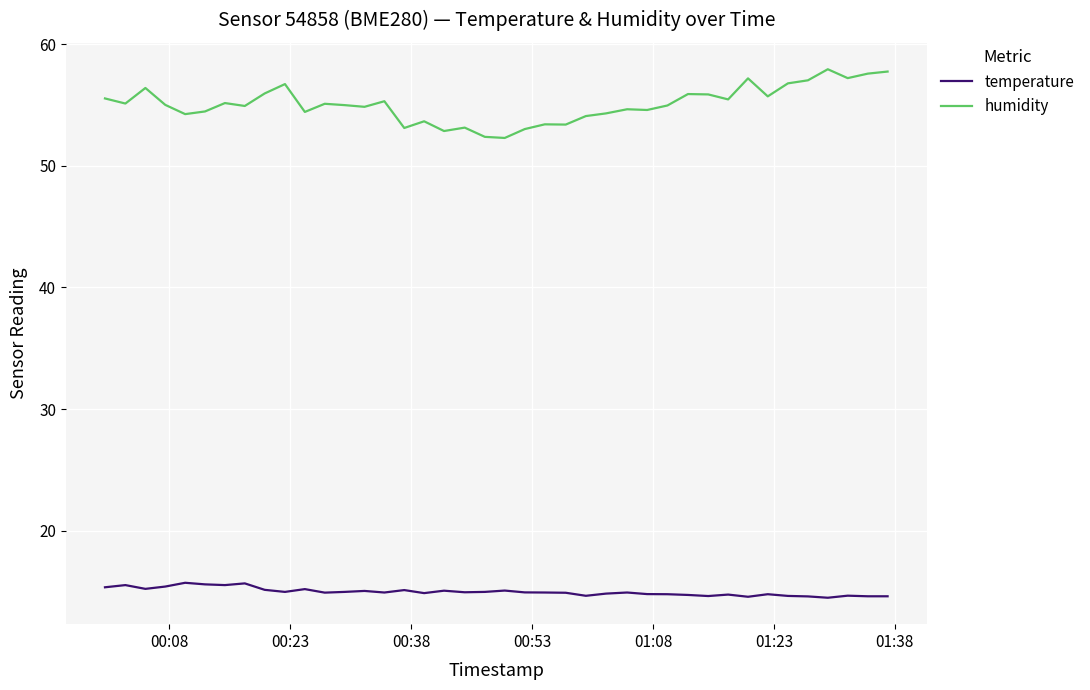

Rank the series by their maximum value, from lowest to highest.

temperature, humidity